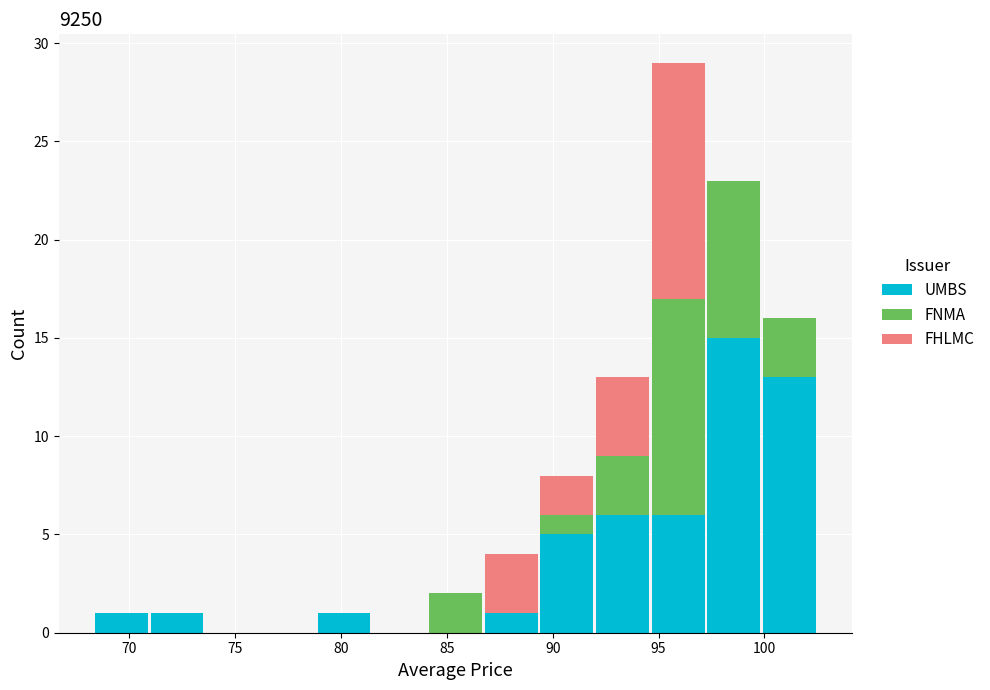

Which range on the x-axis has the tallest stacked bar (by total height)?

94.5 to 97.0